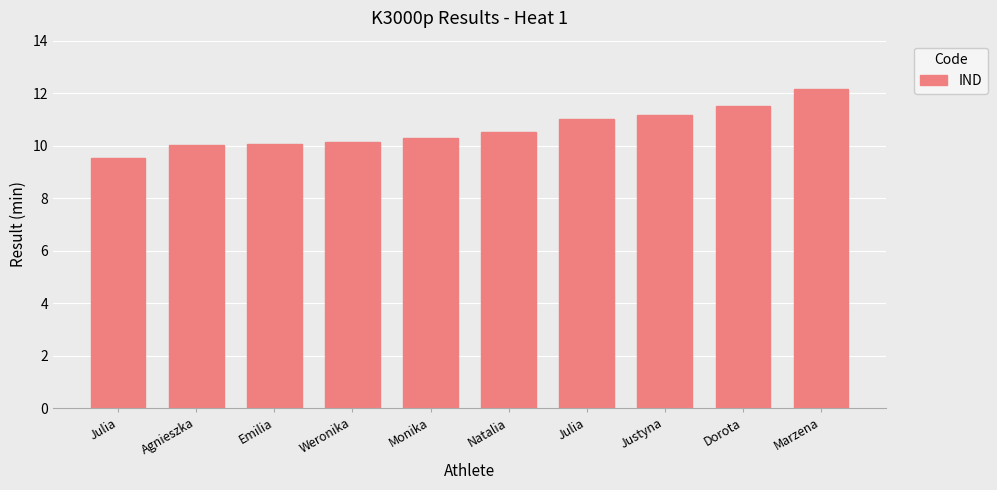

How many bars are there in total?

10